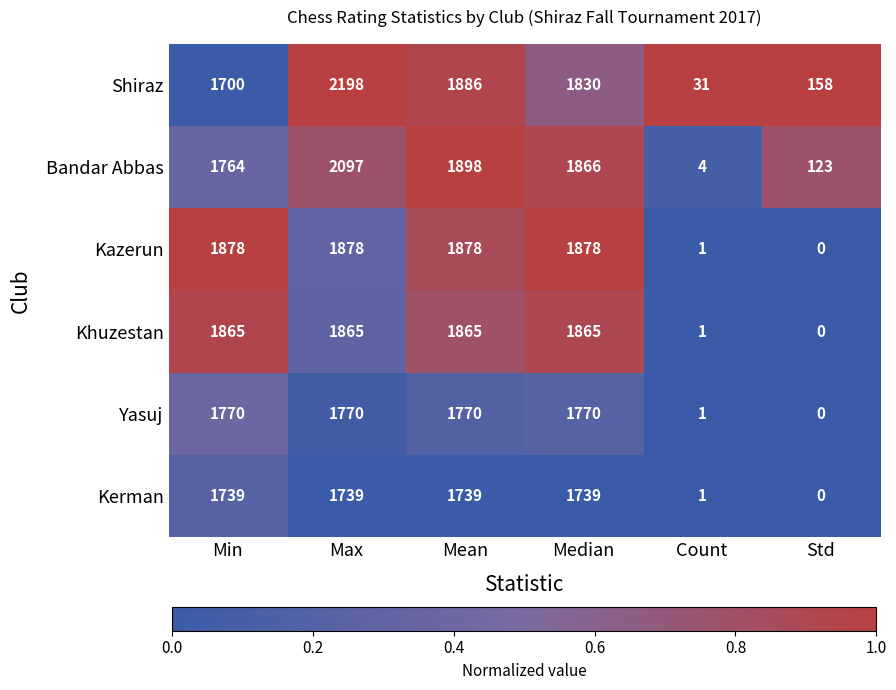

What is the maximum value for Kazerun?

1878